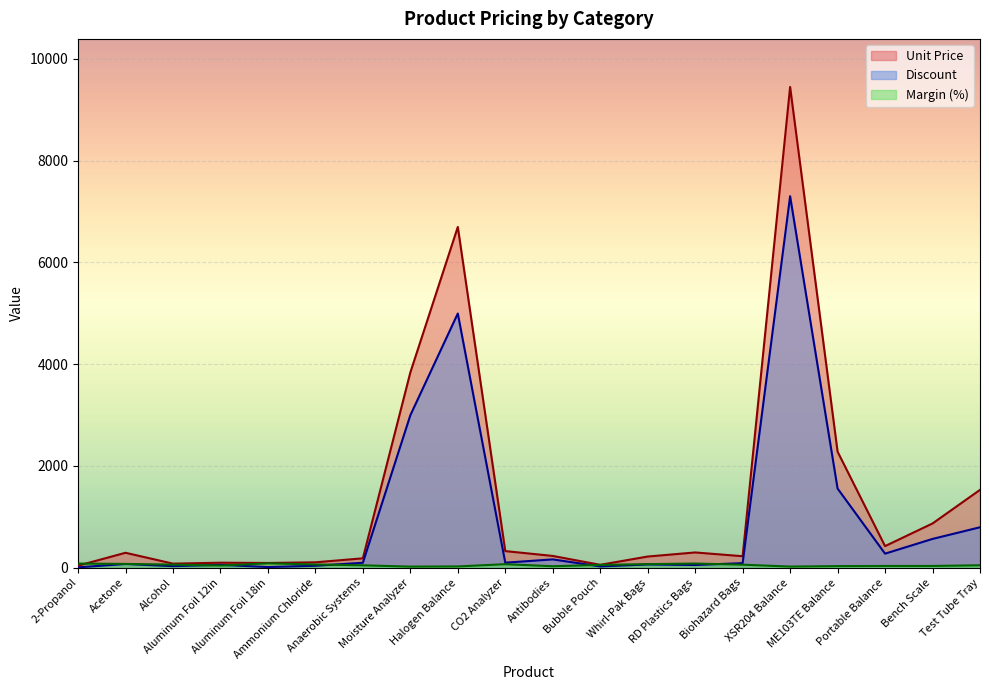

Which category has the highest value across all series?

XSR204 Balance